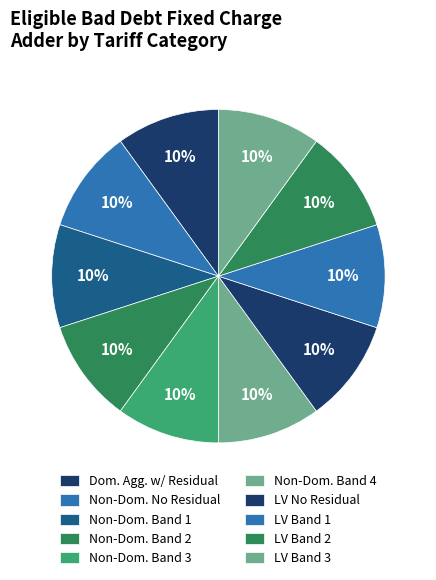

How many slices are in this pie chart?

10